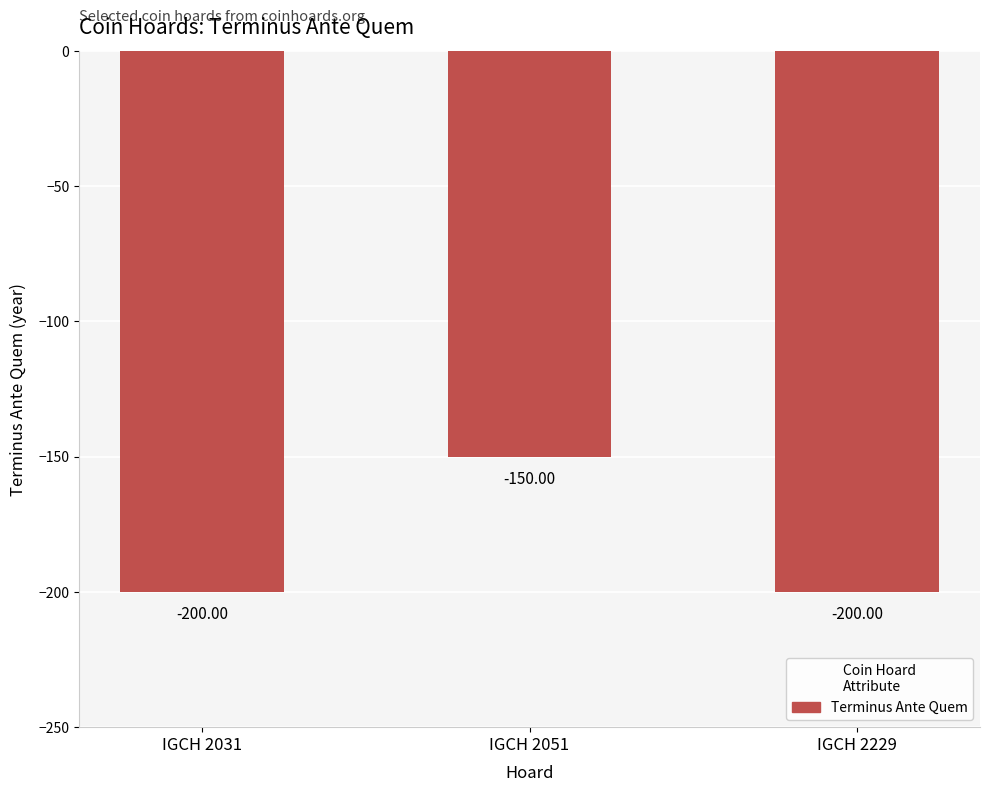

Reading left to right, transcribe all the data shown in this chart.

IGCH 2031=-200	IGCH 2051=-150	IGCH 2229=-200